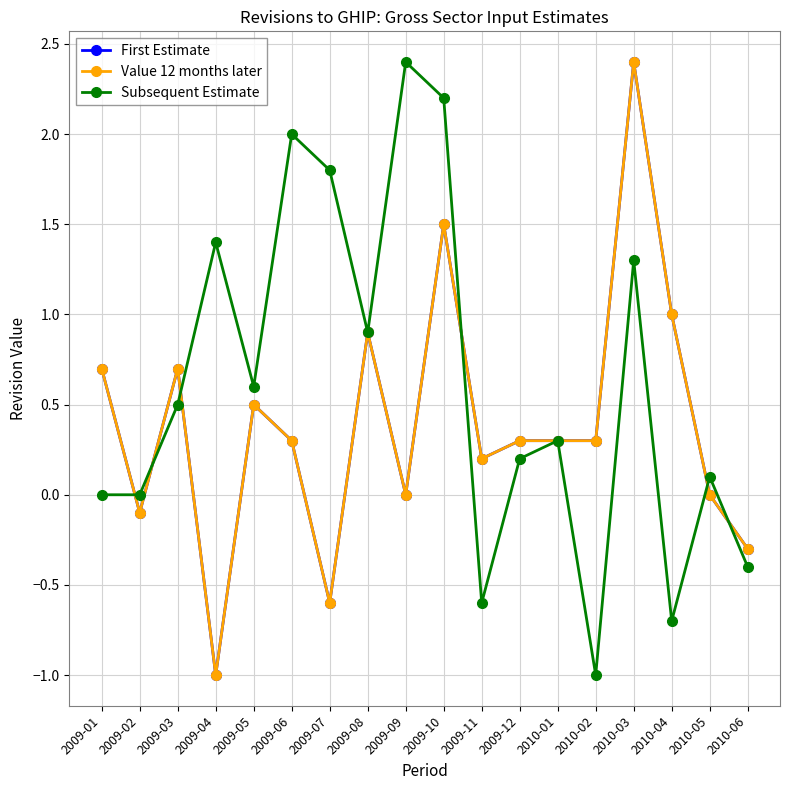

Does the chart have visible grid lines?

Yes